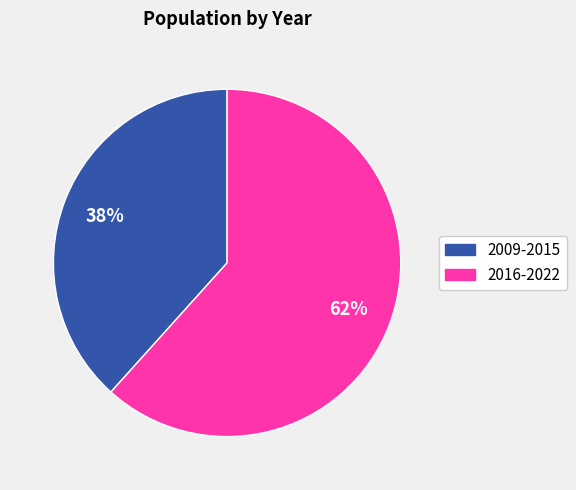

What is the majority slice?

2016-2022